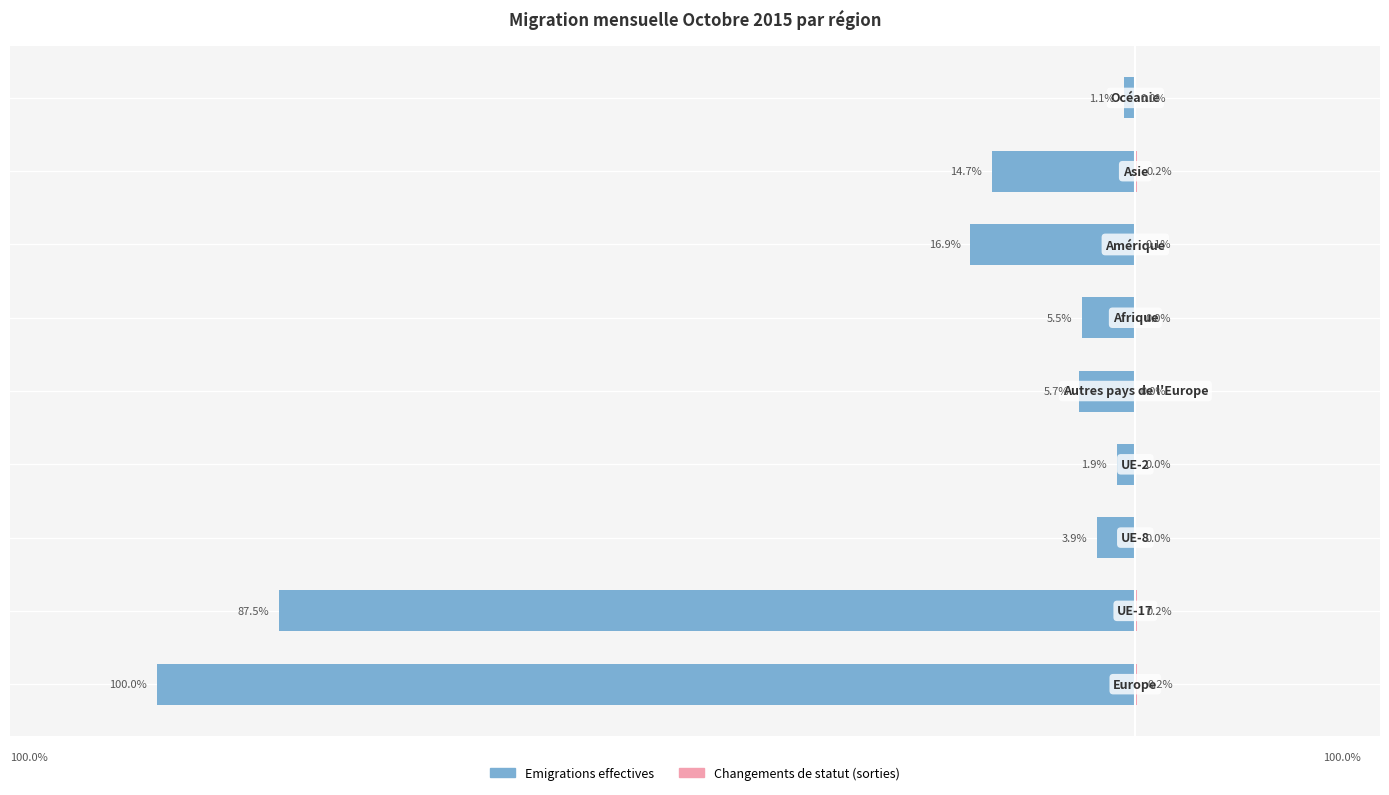

What is the maximum value for Emigrations effectives?

-1.1